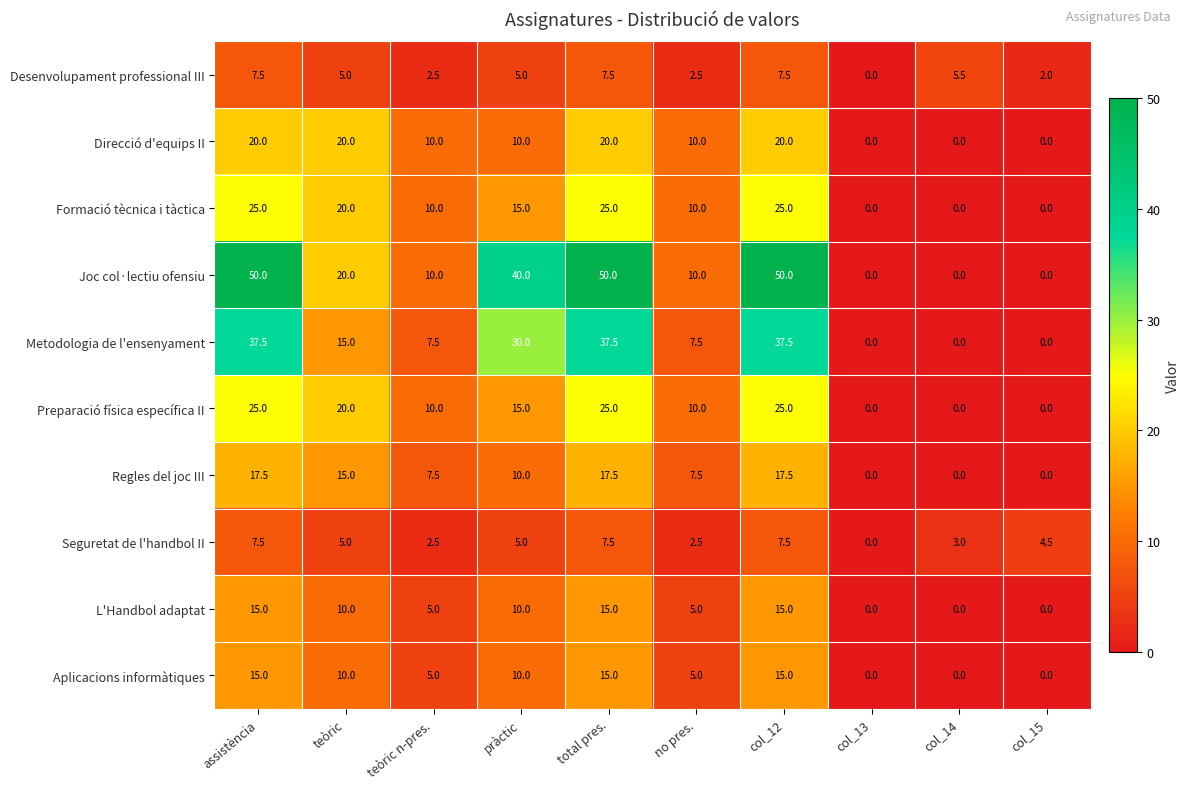

Which series changed the most between assistència and col_14?

Joc col·lectiu ofensiu